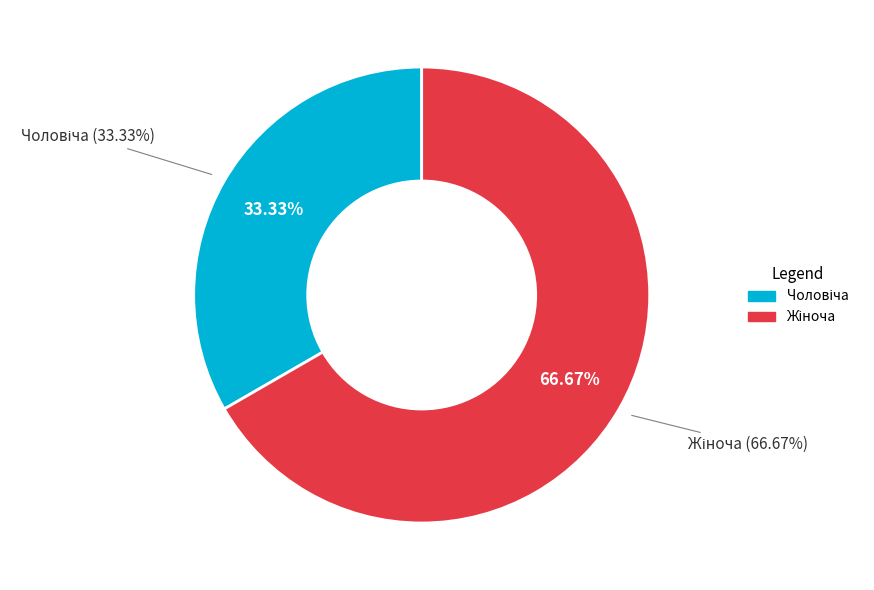

Which category has the smallest portion of the pie?

Чоловіча